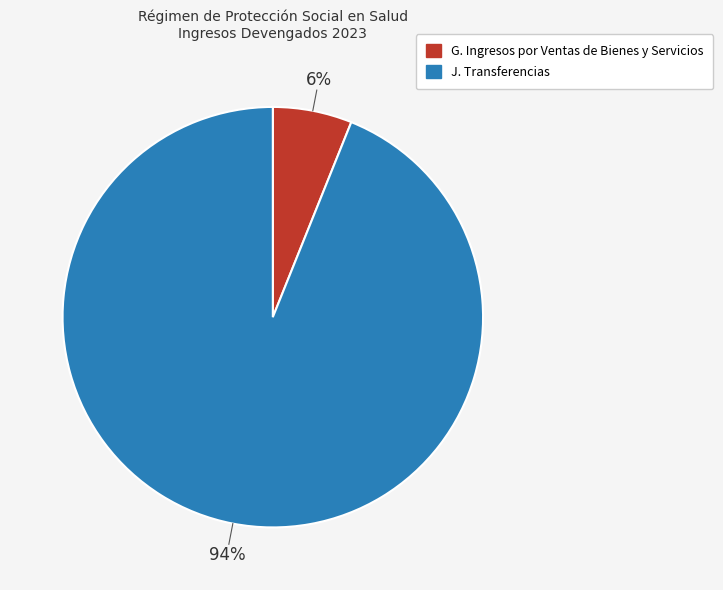

What is the smallest slice in the pie chart?

G. Ingresos por Ventas de Bienes y Servicios